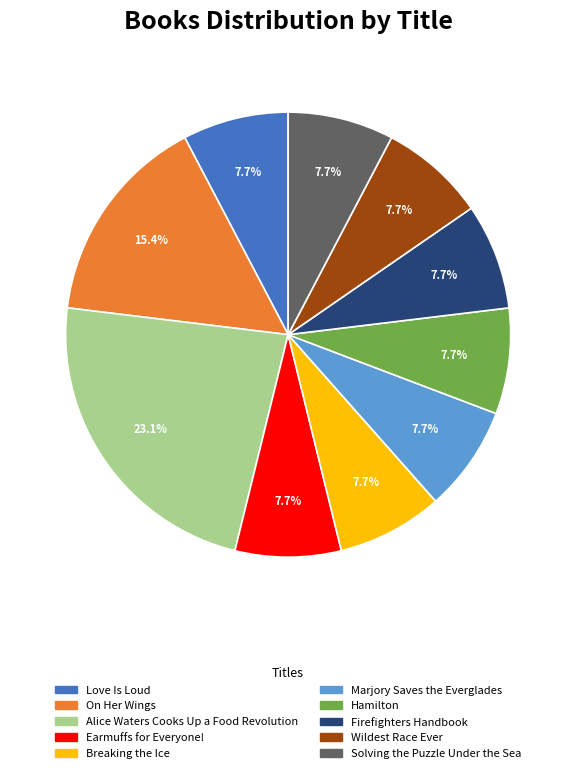

What is the ratio of the value at Love Is Loud to the value at Earmuffs for Everyone!?

1.0